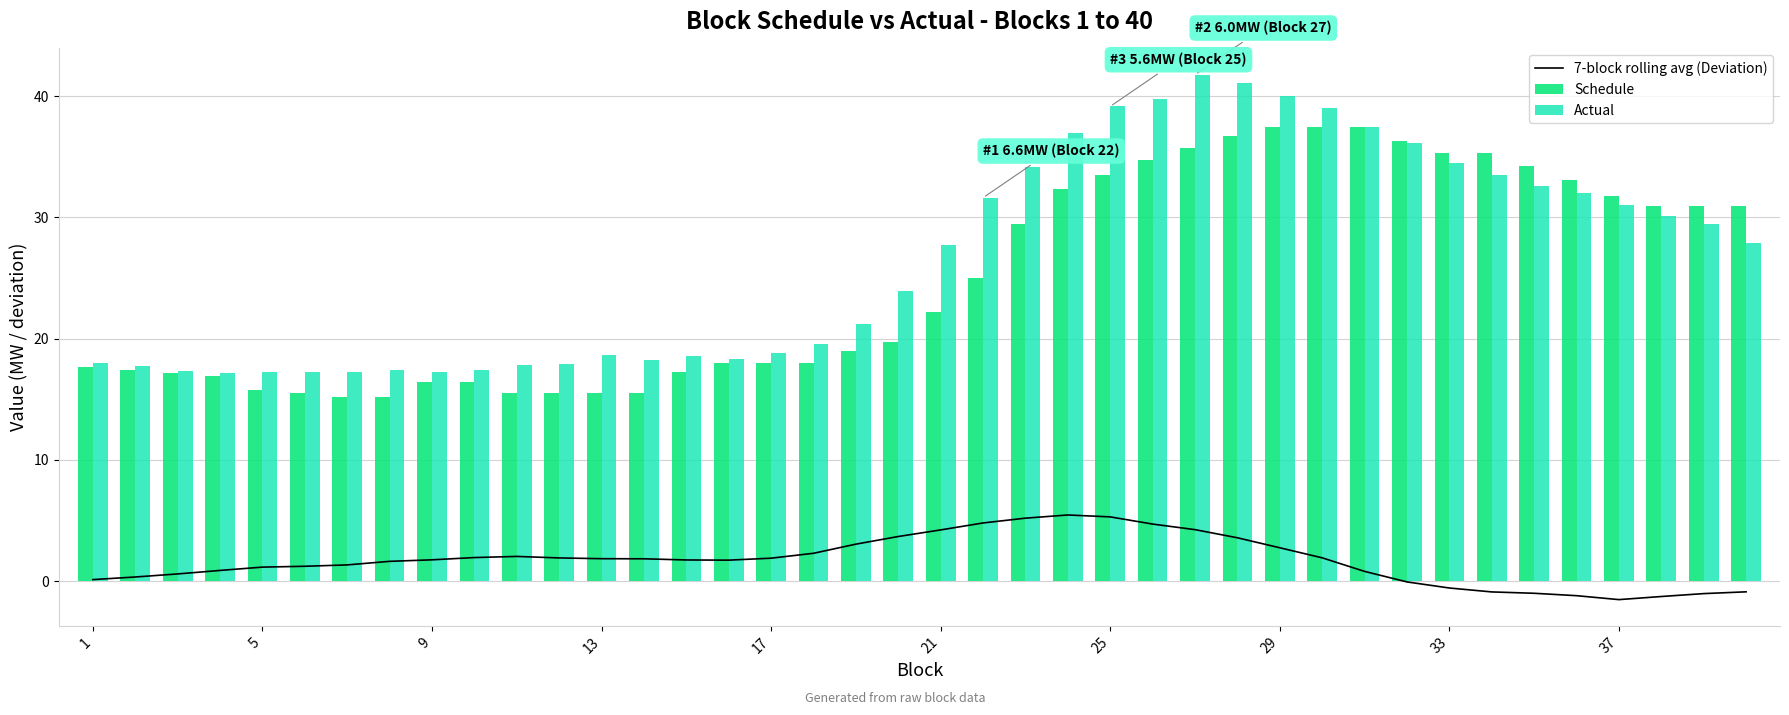

What is the value of the 7-block rolling avg (Deviation) bar at the 30th from the left?

1.6